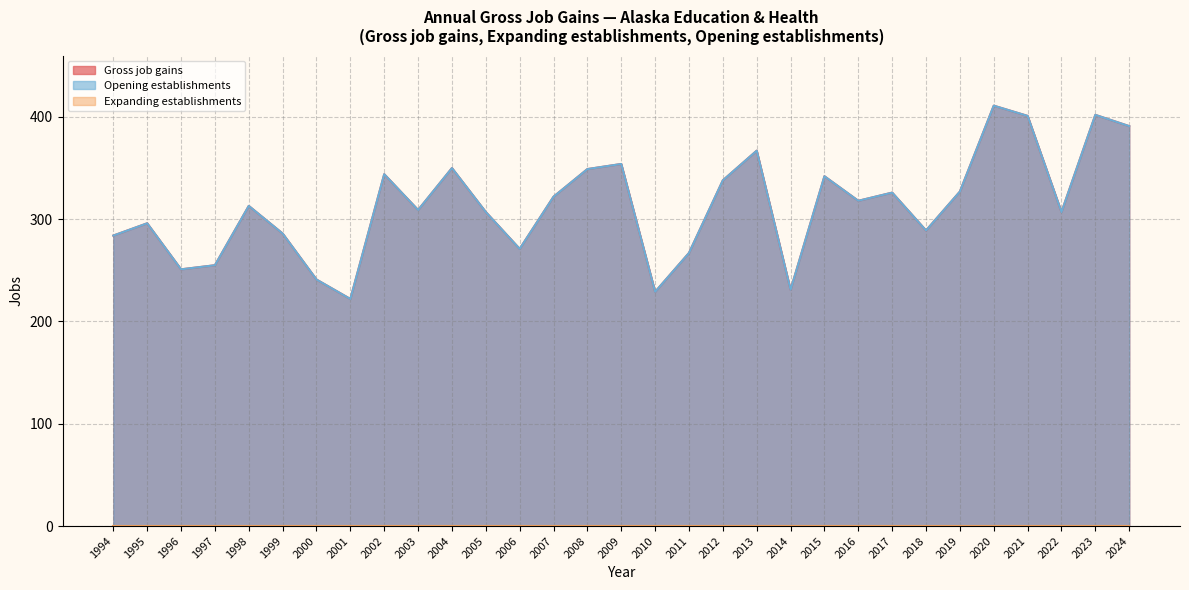

Which category has the highest value in the Opening establishments series?

2020